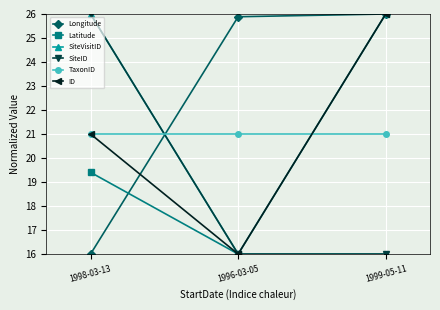

What is the greatest value displayed?

26.0